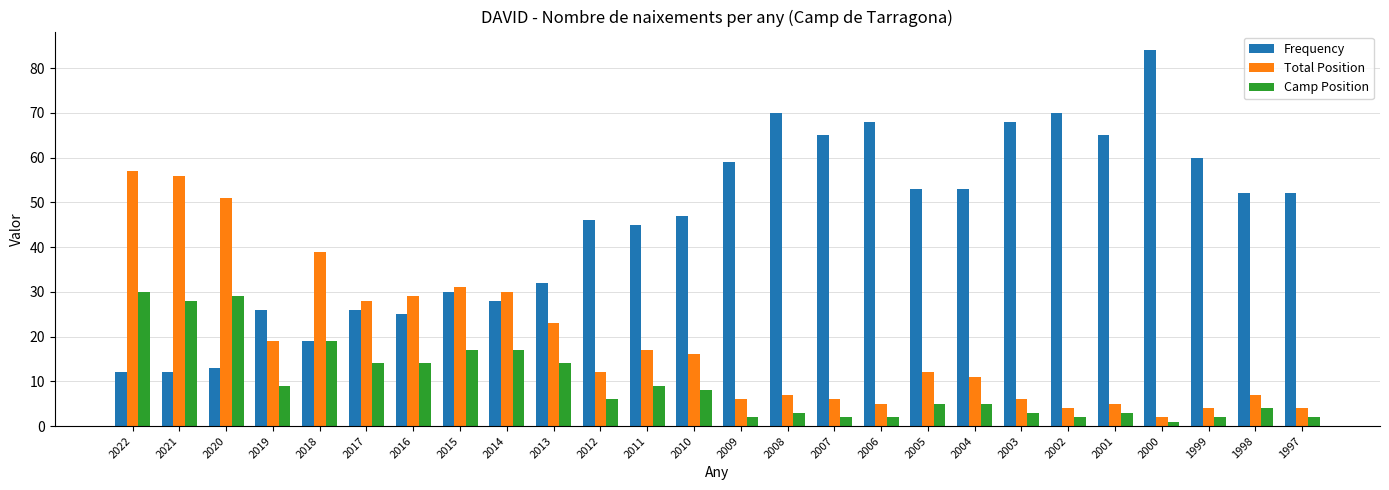

Rank the series by their average value, from highest to lowest.

Frequency, Total Position, Camp Position